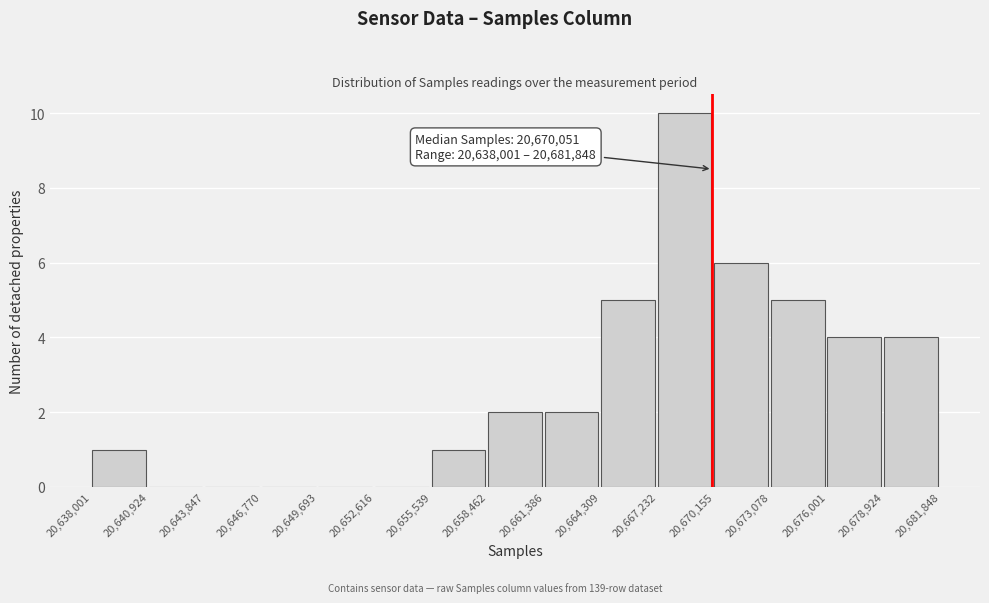

Over which range of the x-axis is the bar tallest?

20,667,232 to 20,670,155